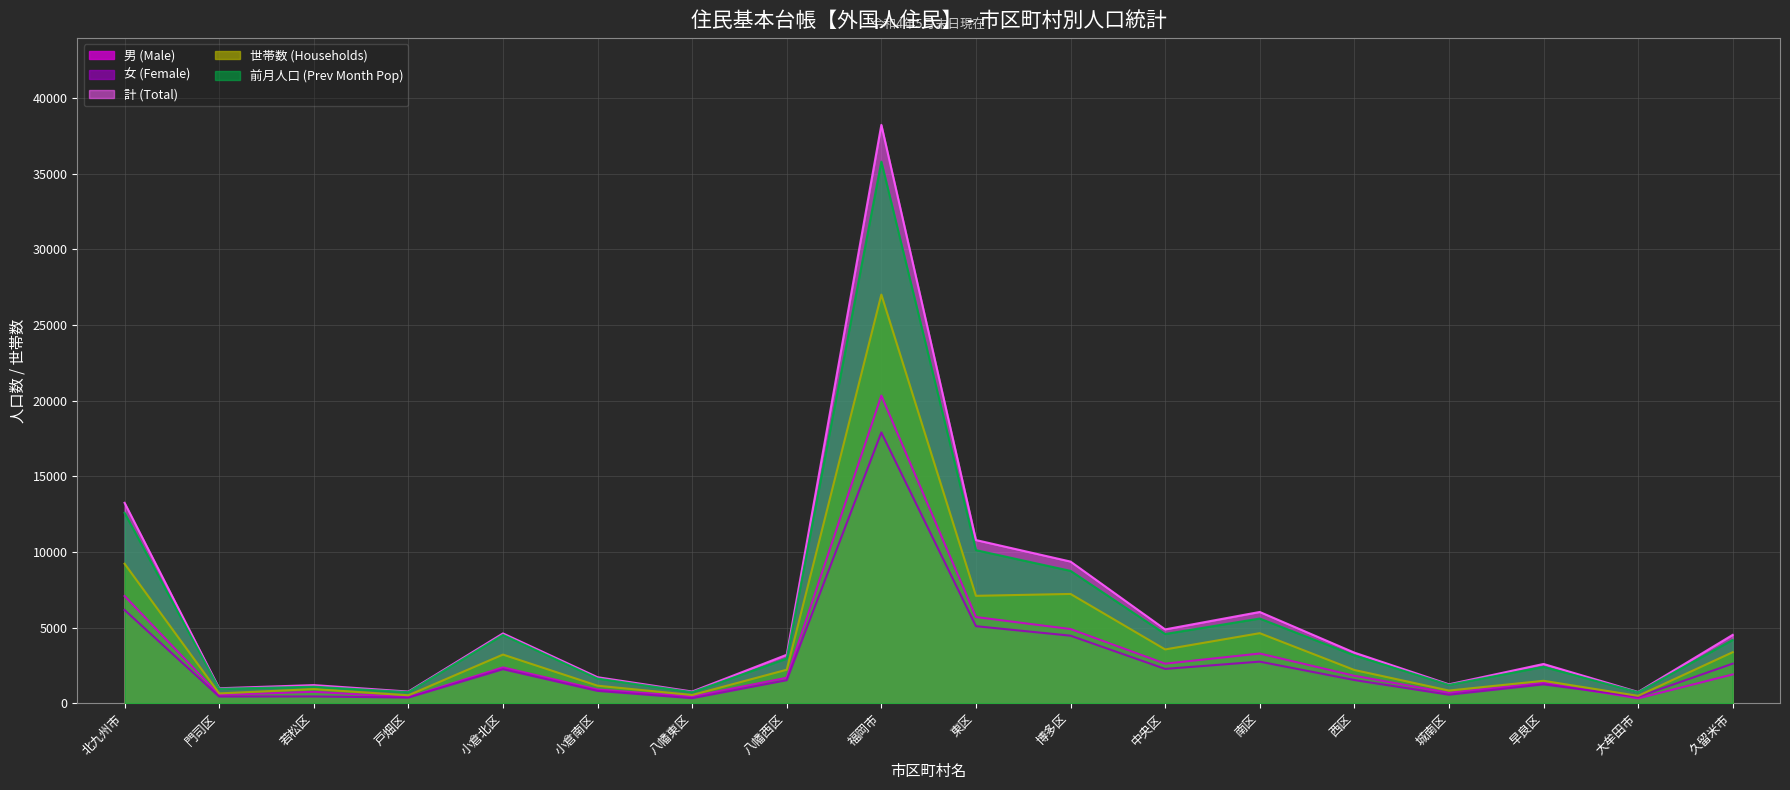

Read the 女 (Female) value at 久留米市, to the nearest 10.

2610